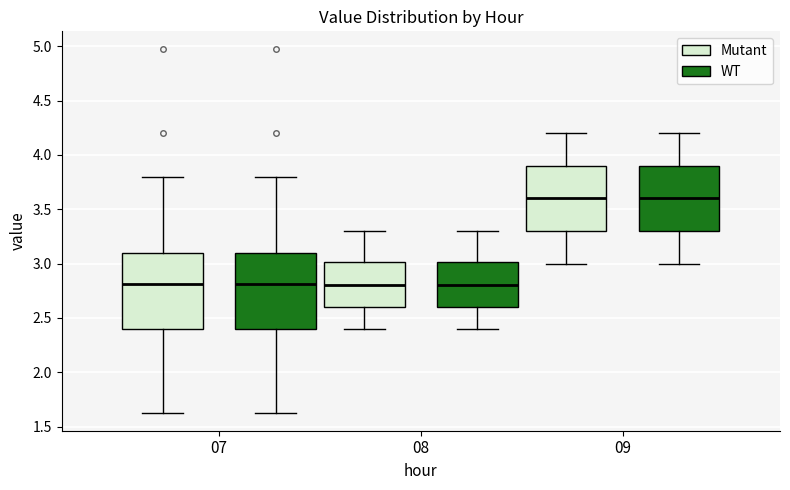

Reading left to right, transcribe this box plot: for each box, give where its median line is, the range the box spans, and where its two whiskers end, as read against the y-axis. The values are not printed on the chart, so give them approximately, as read against the axis.

07 (Mutant): median 2.80, box 2.40 to 3.10, whiskers 1.65 to 3.80
07 (WT): median 2.80, box 2.40 to 3.10, whiskers 1.65 to 3.80
08 (Mutant): median 2.80, box 2.60 to 3.00, whiskers 2.40 to 3.30
08 (WT): median 2.80, box 2.60 to 3.00, whiskers 2.40 to 3.30
09 (Mutant): median 3.60, box 3.30 to 3.90, whiskers 3.00 to 4.20
09 (WT): median 3.60, box 3.30 to 3.90, whiskers 3.00 to 4.20